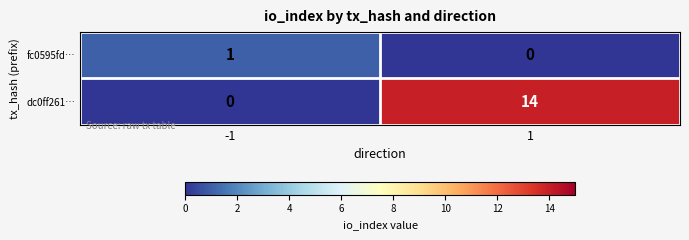

The value of fc0595fd… at -1 is 1. True or false?

True